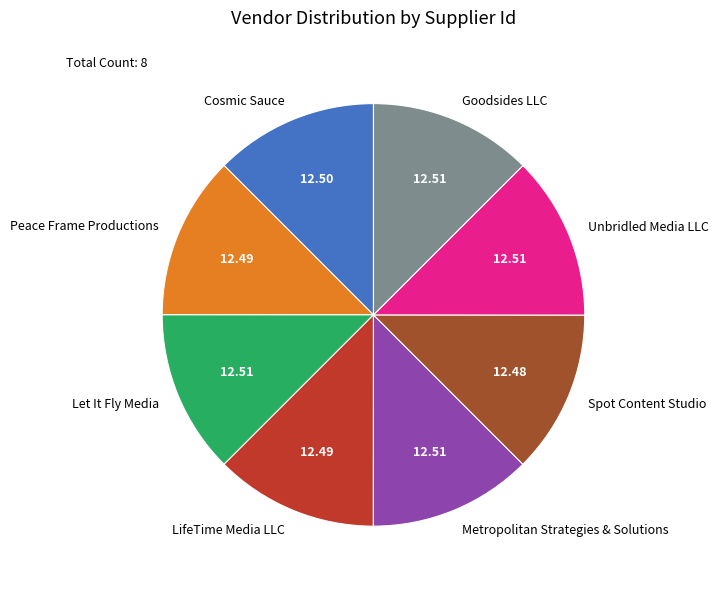

Is there a majority slice in this chart?

No